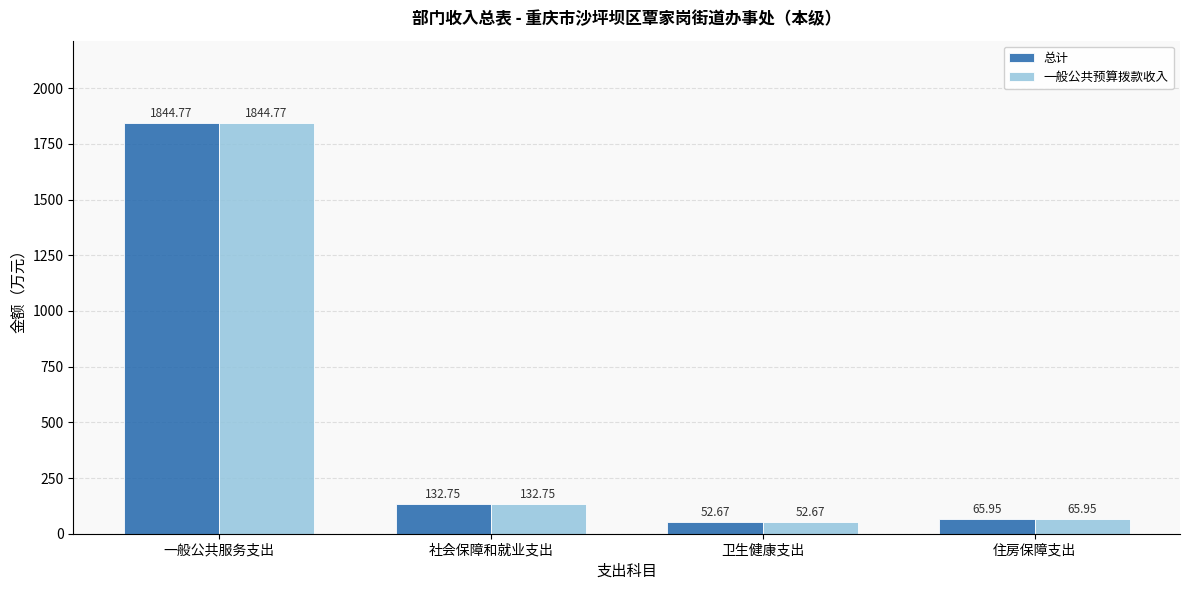

Reading left to right, extract all data points from this chart.

总计: 1844.8	132.8	52.7	66.0
一般公共预算拨款收入: 1844.8	132.8	52.7	66.0